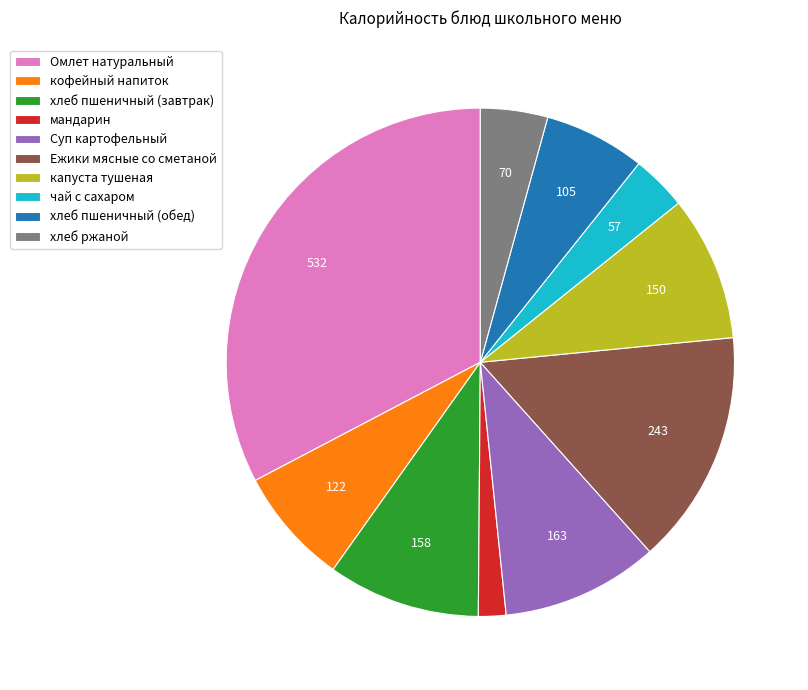

Is it true that чай с сахаром is 4% of the pie?

True